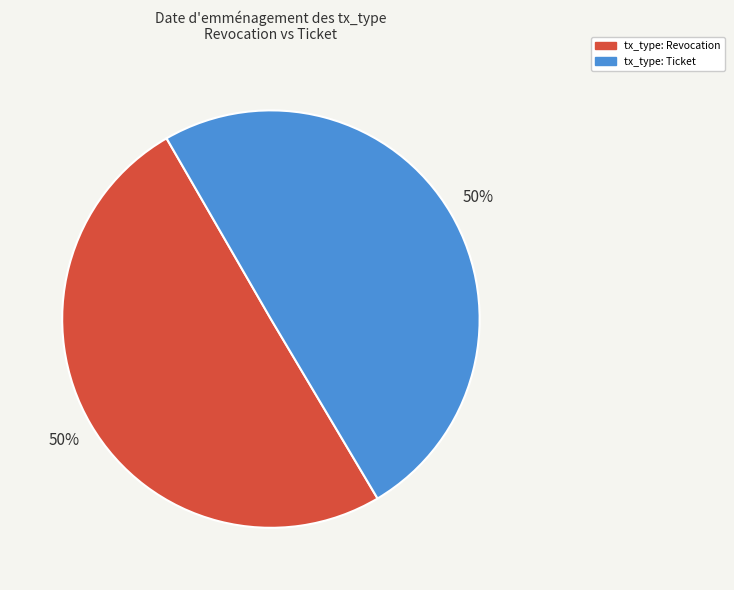

To the nearest percent, what is the combined percentage of tx_type: Ticket and tx_type: Revocation?

100%